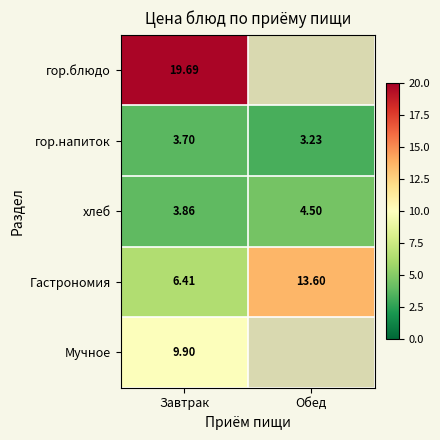

What is the difference between the maximum and minimum values in the Гастрономия series?

7.2